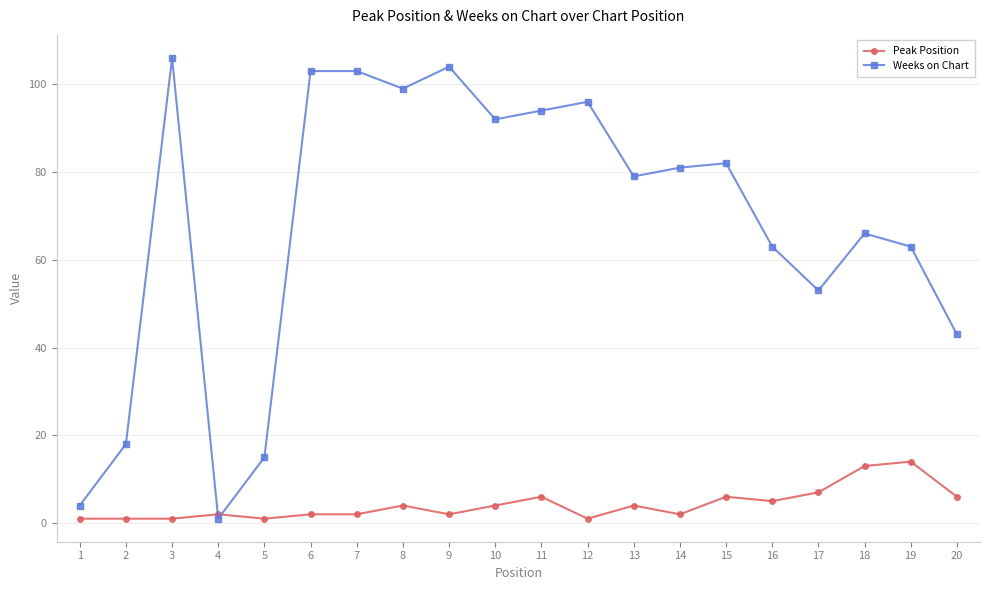

At 13, list the series in order from smallest to largest.

Peak Position, Weeks on Chart